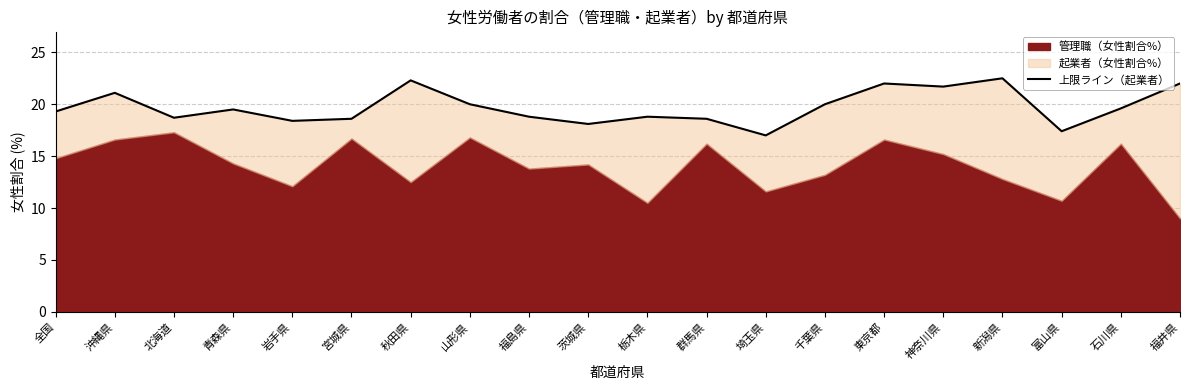

What is the value of the 19th point from the left?

19.6